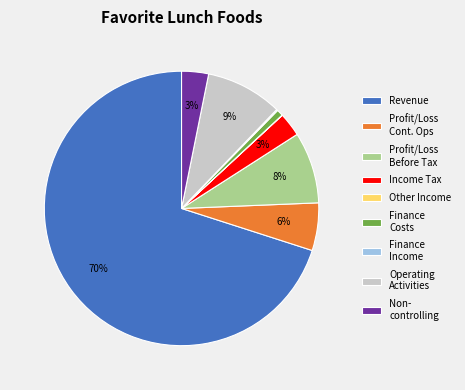

Is it true that Revenue is 58% of the pie?

False